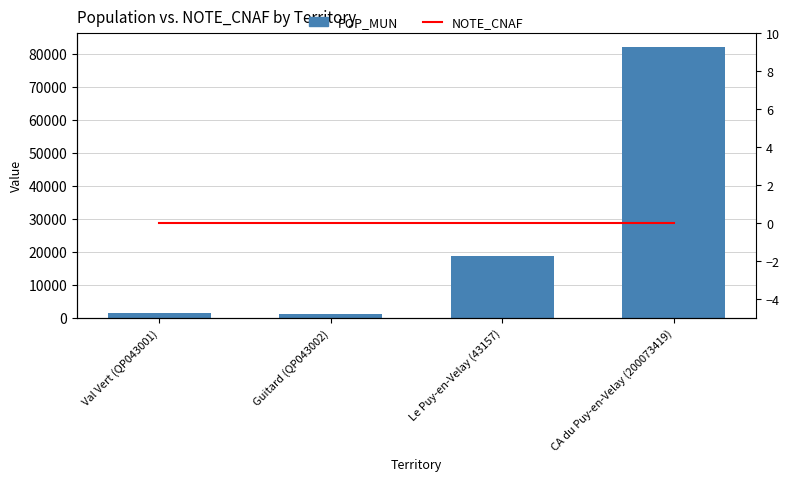

What is the label of the 3rd bar from the left?

Le Puy-en-Velay (43157)